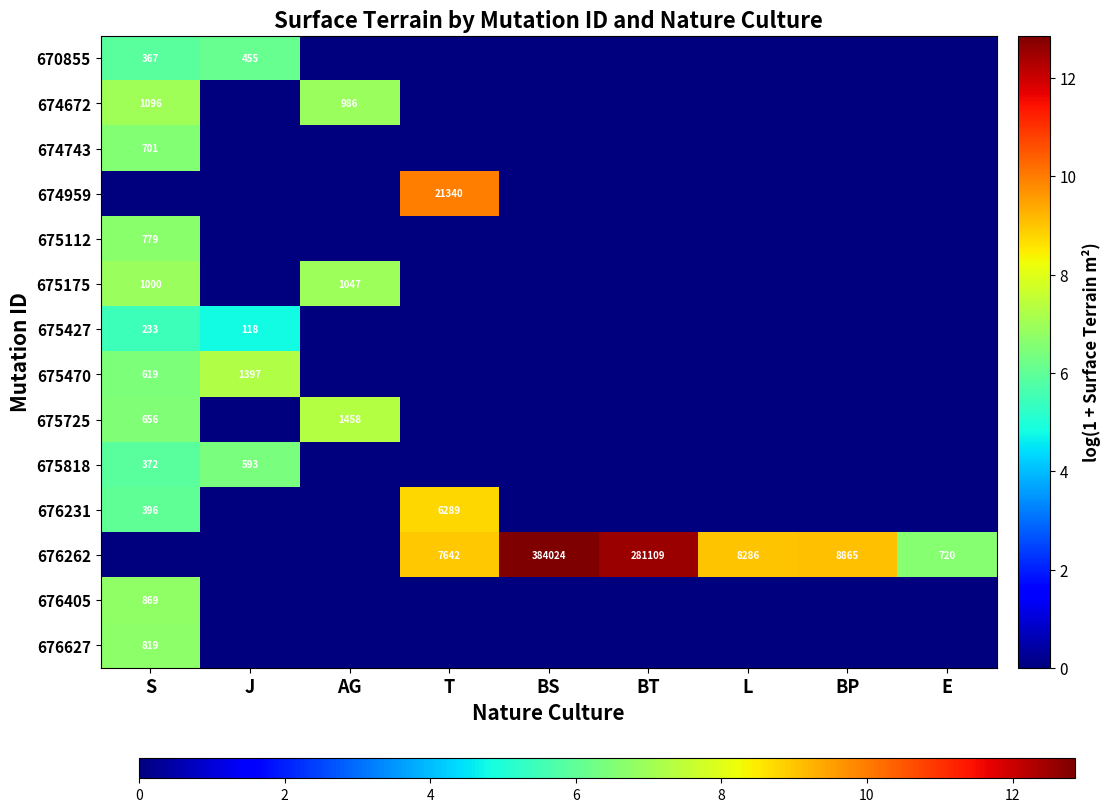

The value of 670855 at S is 367. True or false?

True